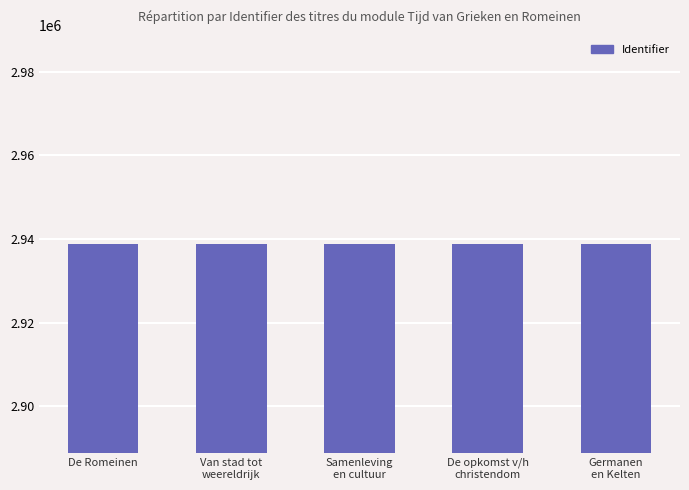

Count the values in the range 2938803 to 2938805.

3